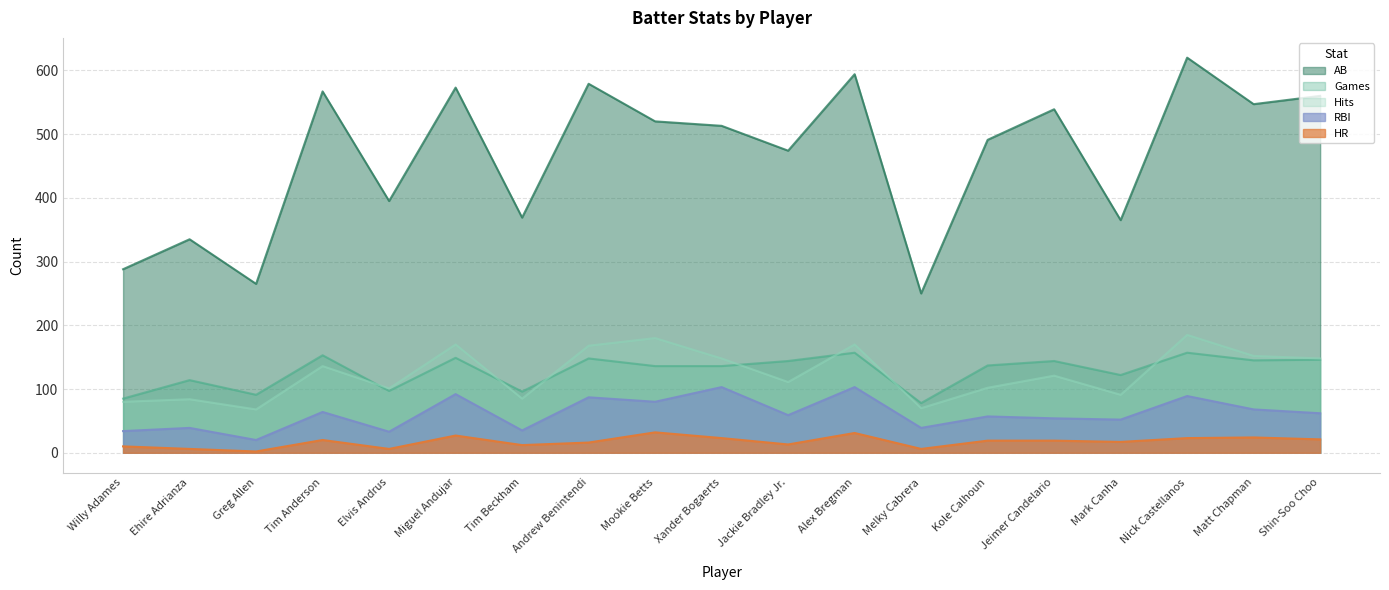

How many categories are shown in the chart?

19